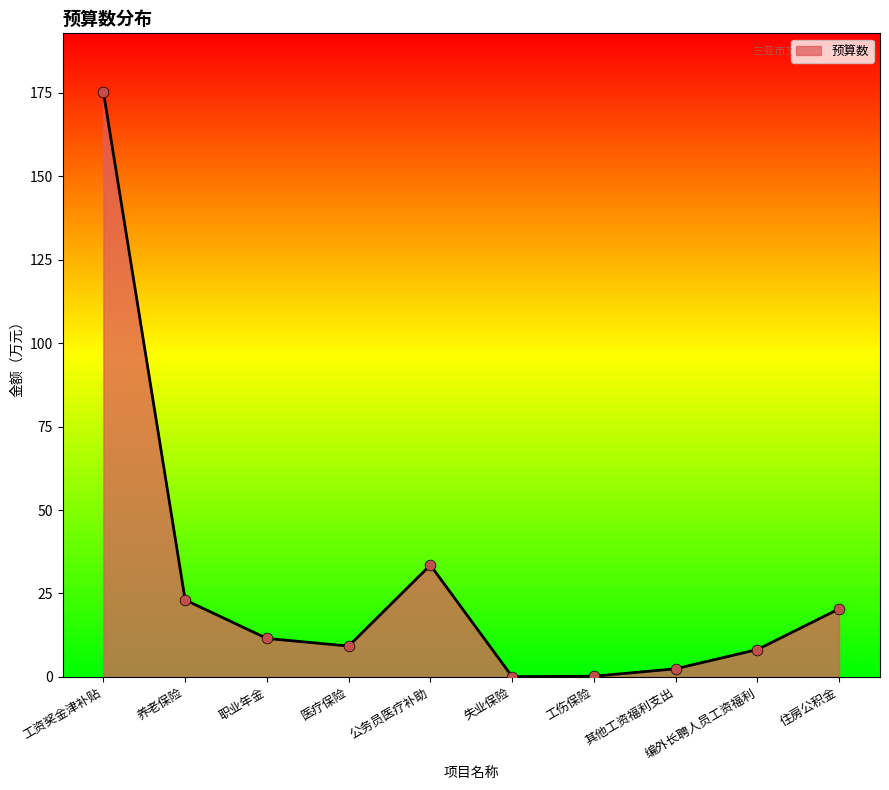

What is the change in value from 工伤保险 to 住房公积金?

+20.2